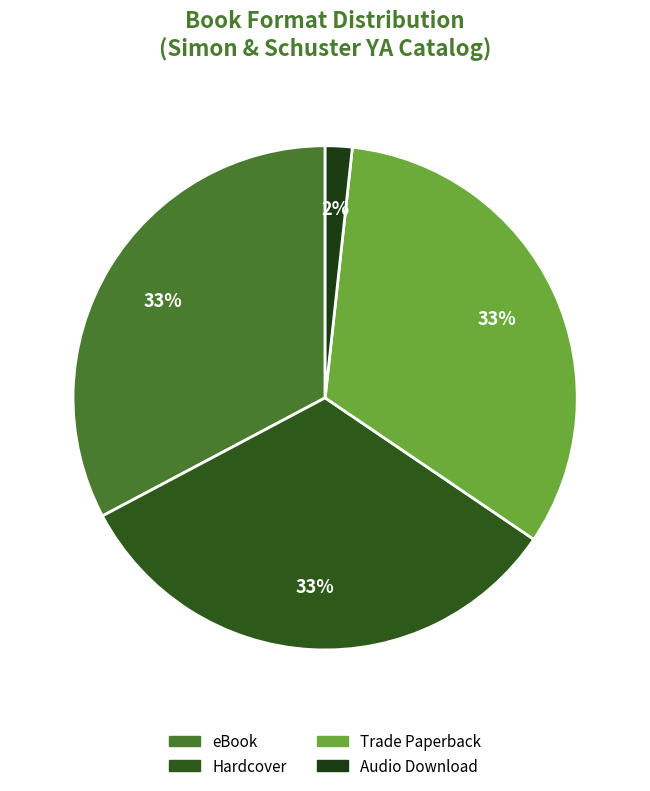

Count the number of slices in the pie.

4